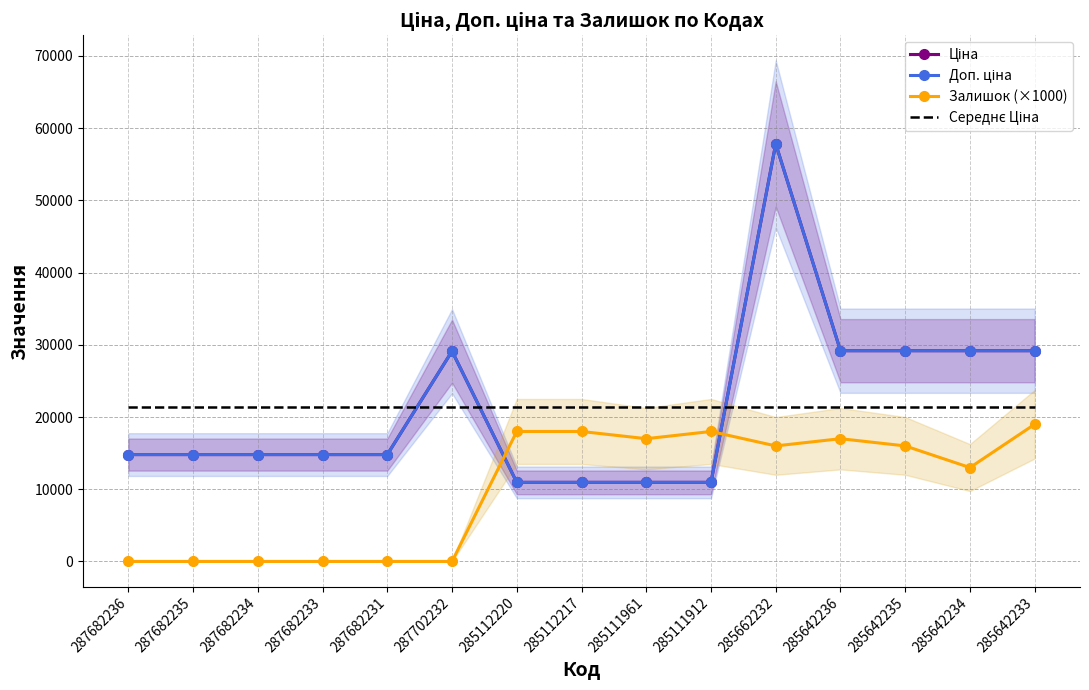

At which category does Ціна reach its first local peak?

287702232